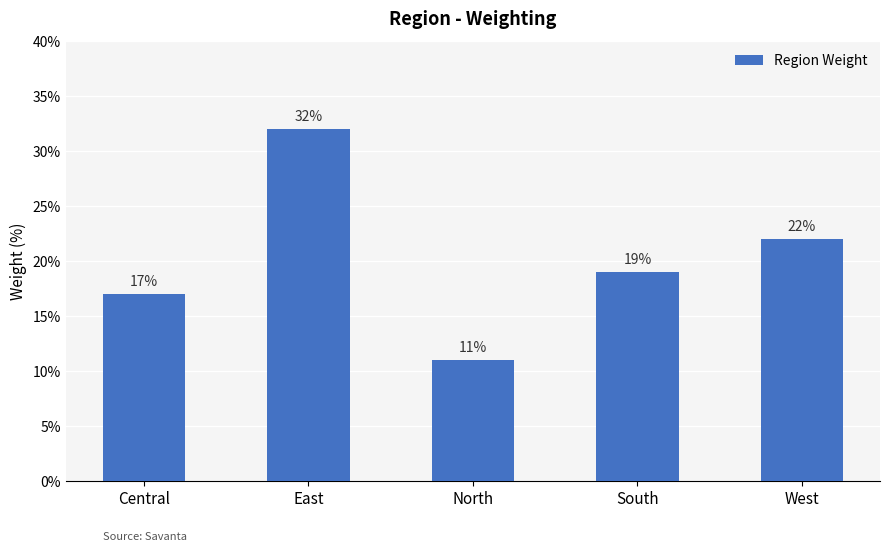

What is the minimum value shown in the chart?

0.1